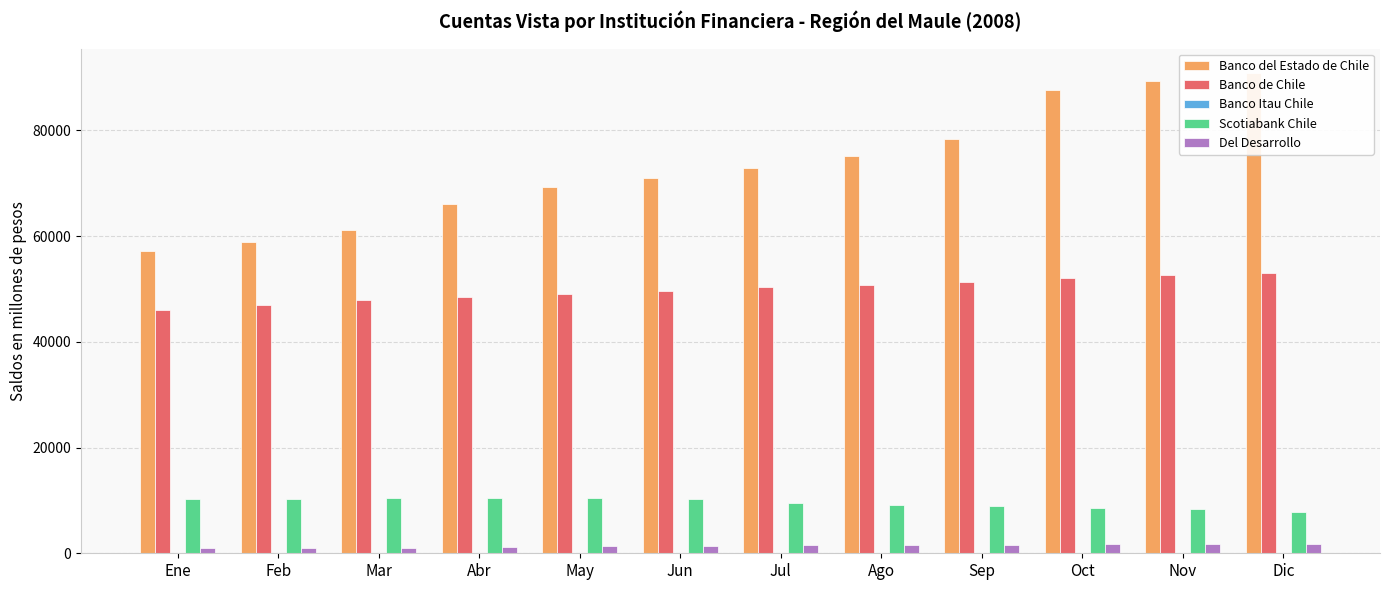

Reading left to right, extract all data points from this chart.

Banco del Estado de Chile: Ene=57134	Feb=58930	Mar=61079	Abr=66110	May=69323	Jun=70959	Jul=72952	Ago=75108	Sep=78351	Oct=87670	Nov=89286	Dic=90961
Banco de Chile: Ene=45959	Feb=47055	Mar=47889	Abr=48490	May=49057	Jun=49649	Jul=50353	Ago=50837	Sep=51409	Oct=52063	Nov=52698	Dic=53120
Banco Itau Chile: Ene=1	Feb=10	Mar=4	Abr=10	May=10	Jun=11	Jul=3	Ago=3	Sep=3	Oct=3	Nov=3	Dic=3
Scotiabank Chile: Ene=10289	Feb=10200	Mar=10491	Abr=10546	May=10371	Jun=10324	Jul=9535	Ago=9224	Sep=8853	Oct=8654	Nov=8471	Dic=7861
Del Desarrollo: Ene=972	Feb=983	Mar=992	Abr=1271	May=1305	Jun=1334	Jul=1542	Ago=1582	Sep=1633	Oct=1667	Nov=1682	Dic=1721